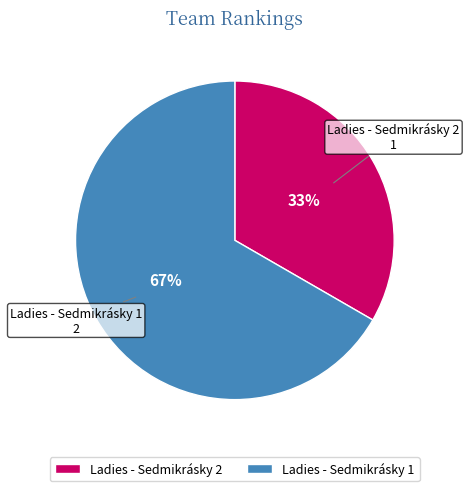

True or false: Ladies - Sedmikrásky 1 accounts for 55% of the total.

False